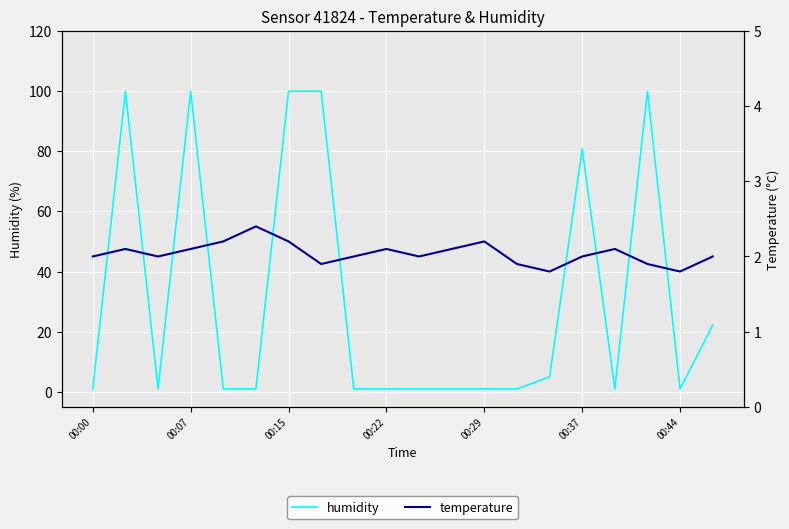

How many categories are shown in the chart?

20